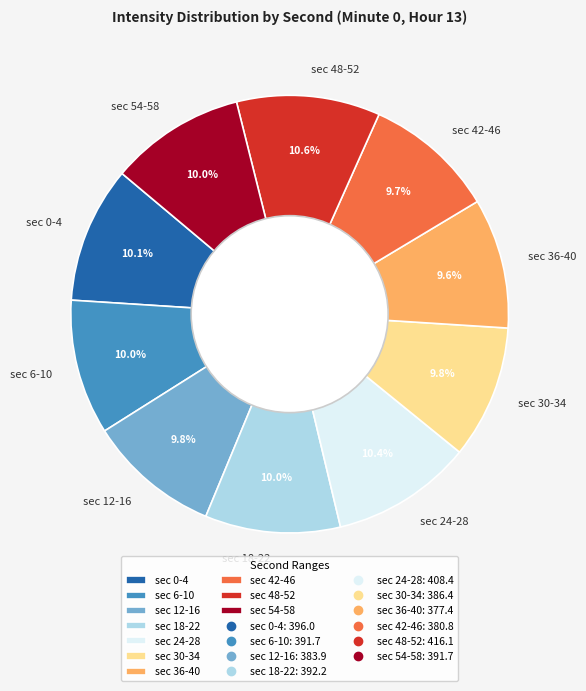

Does sec 6-10 represent more than half of the total?

No